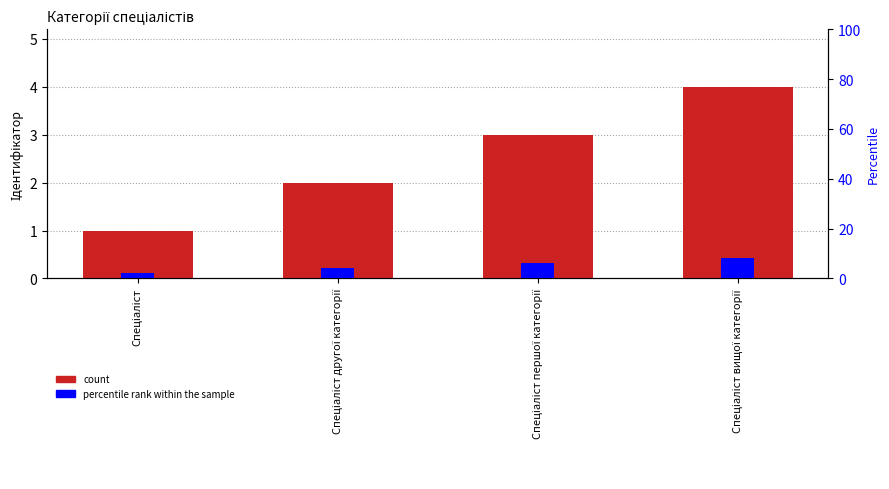

What is the approximate value of percentile rank within the sample at Спеціаліст другої категорії?

4